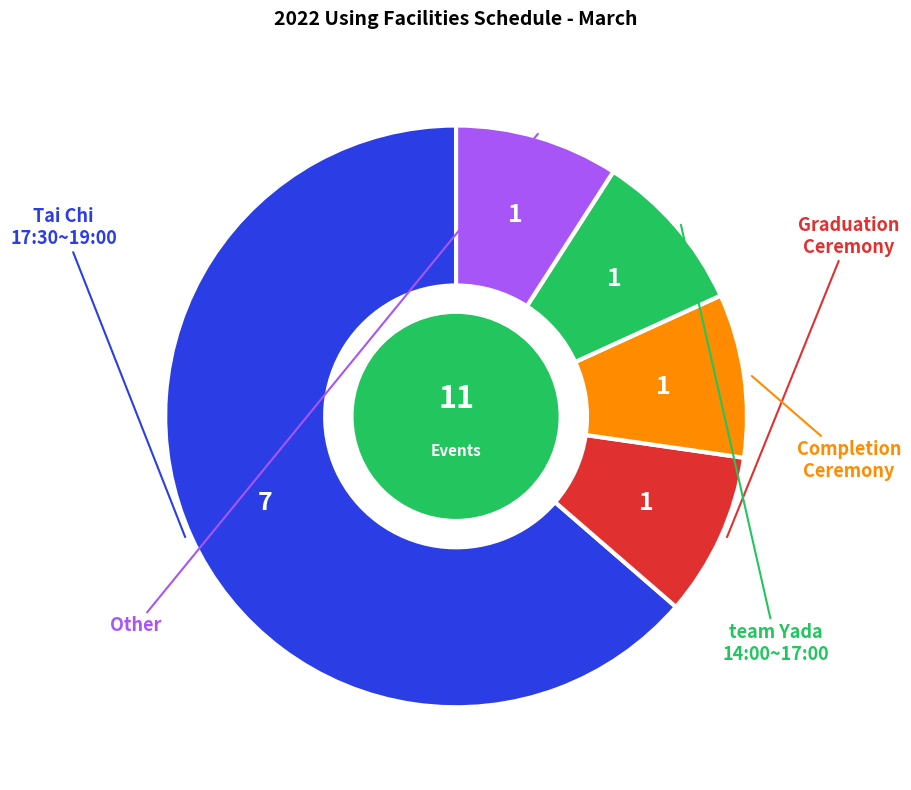

Is there a majority slice in this chart?

Yes